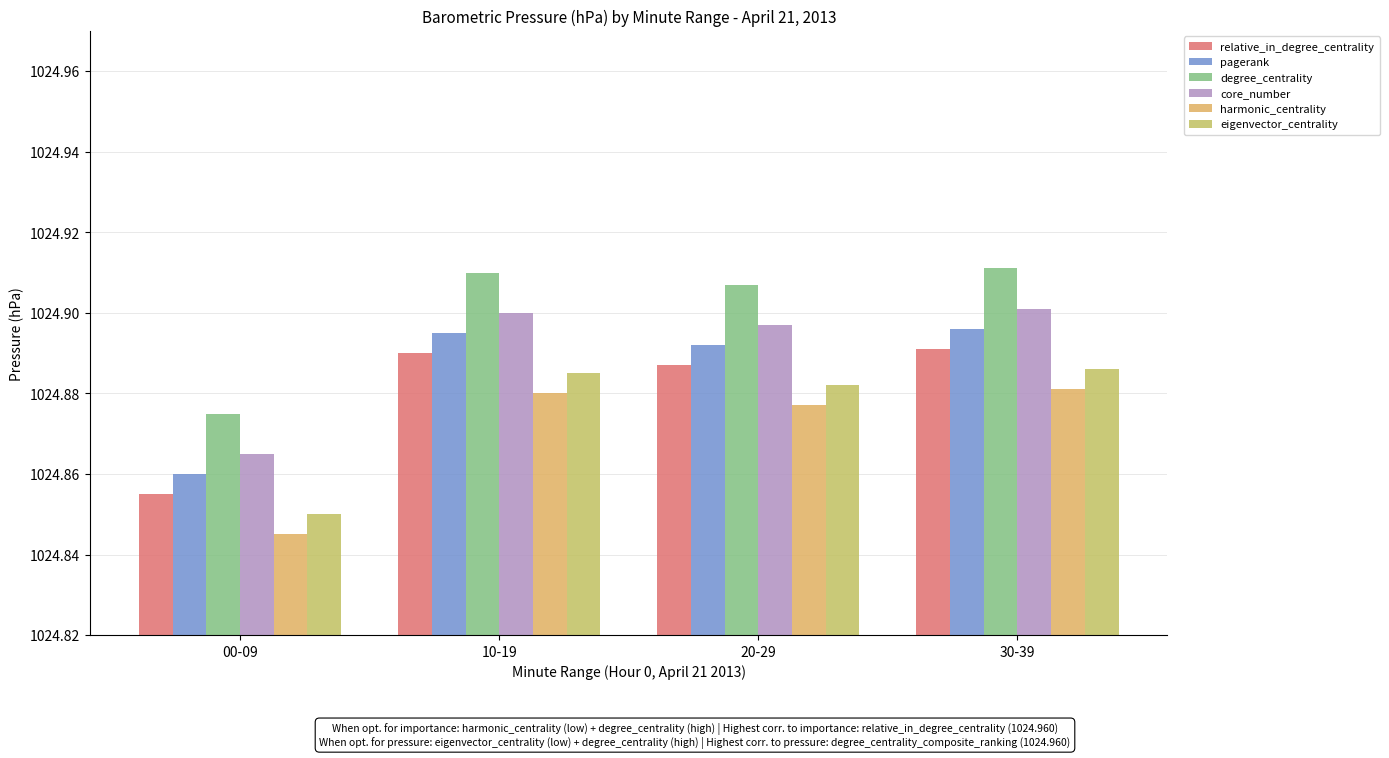

Rank the series by their average value, from highest to lowest.

degree_centrality, core_number, pagerank, relative_in_degree_centrality, eigenvector_centrality, harmonic_centrality